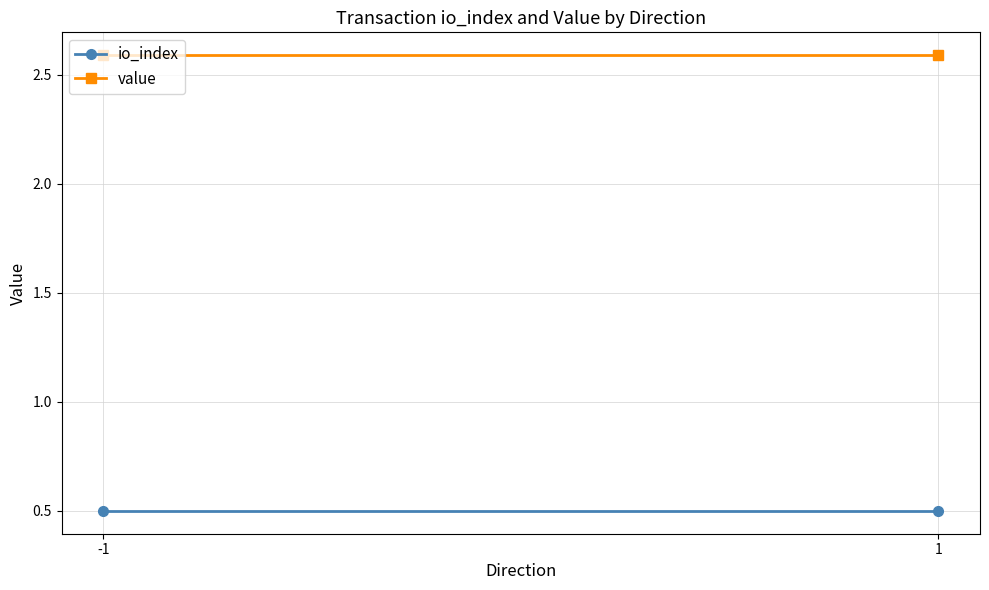

True or false: value has a value of 3.9 at 1.

False